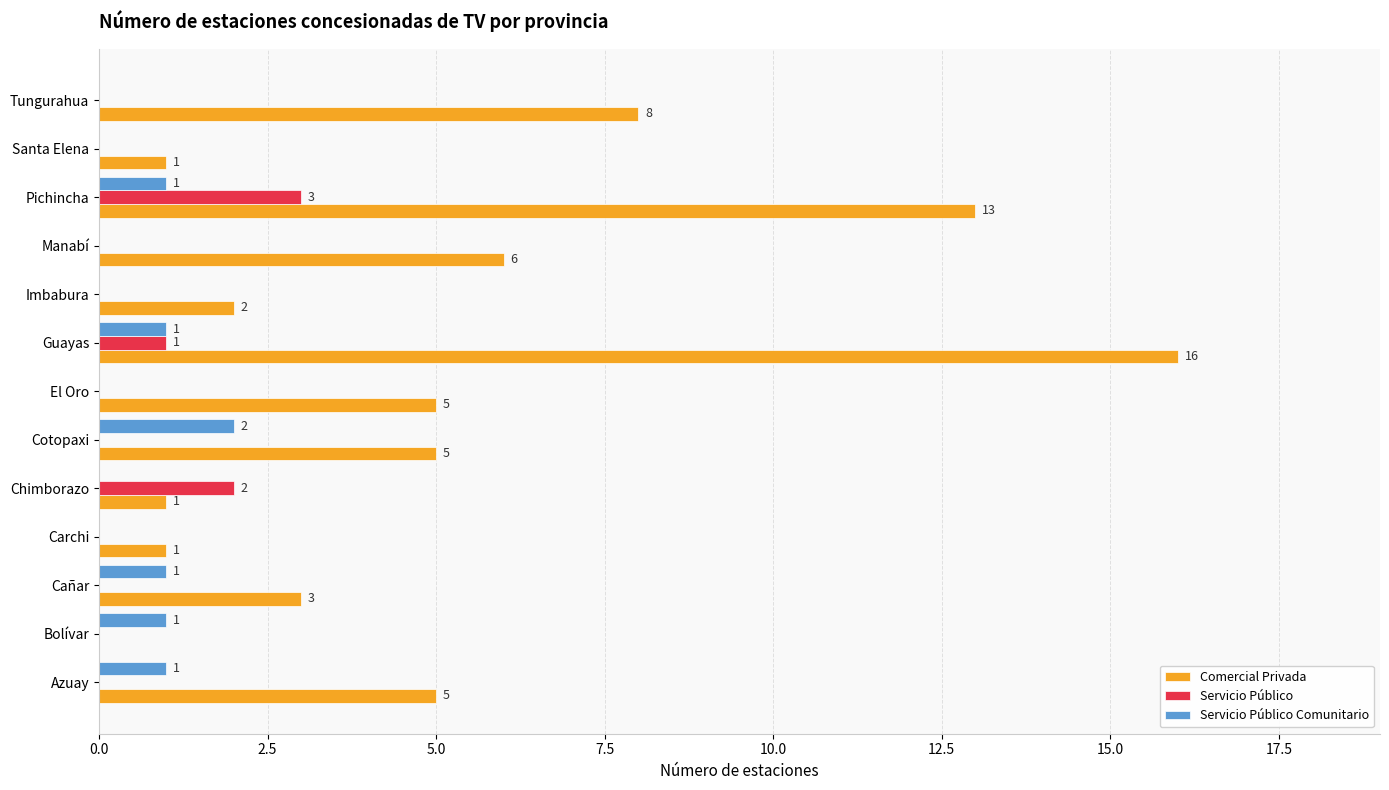

Which category has the highest value in the Servicio Público Comunitario series?

Cotopaxi